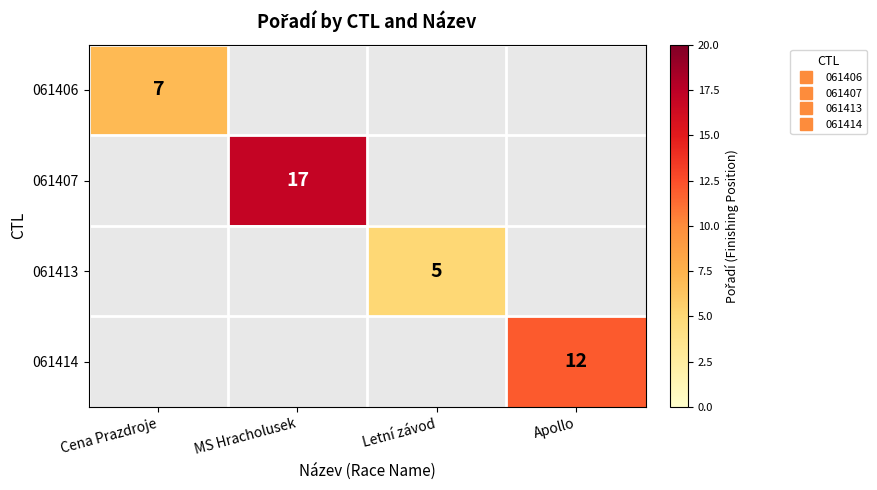

Which has a higher value, Letní závod or MS Hracholusek?

MS Hracholusek